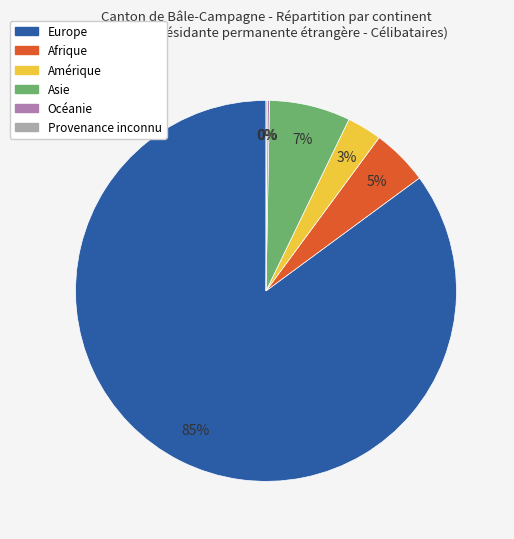

Does Asie account for over 50% of the chart?

No